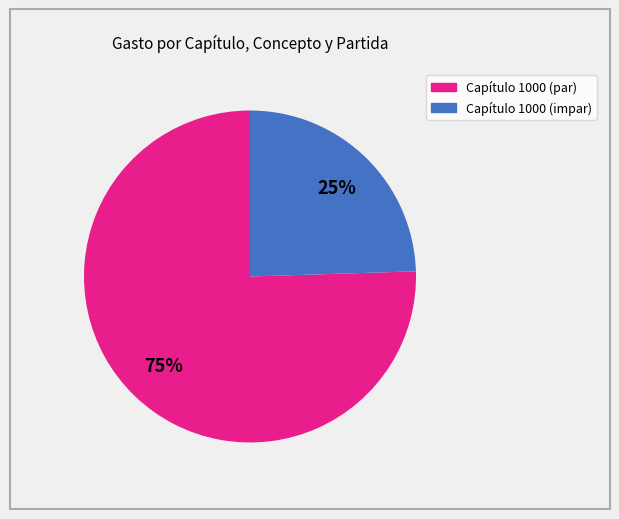

To the nearest percent, what is the average slice percentage?

50%